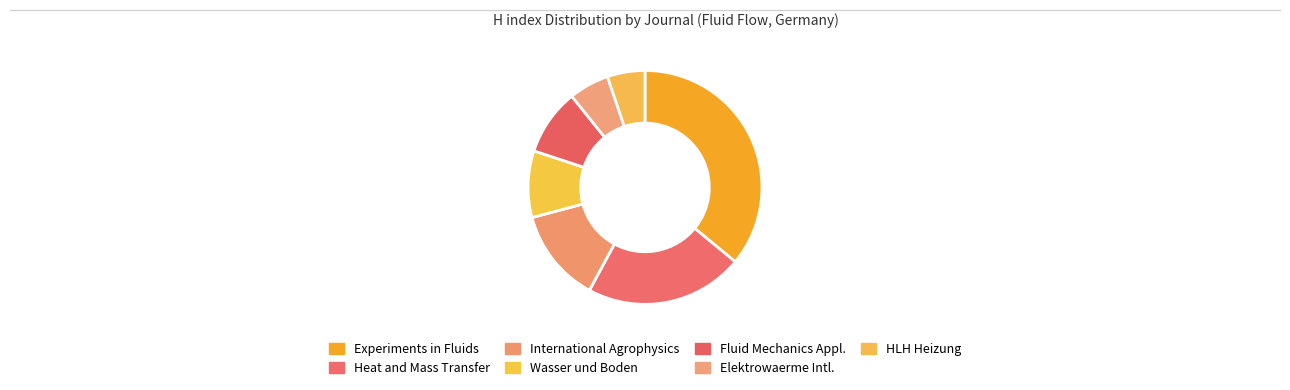

Which category has the smallest portion of the pie?

HLH Heizung Lueftung